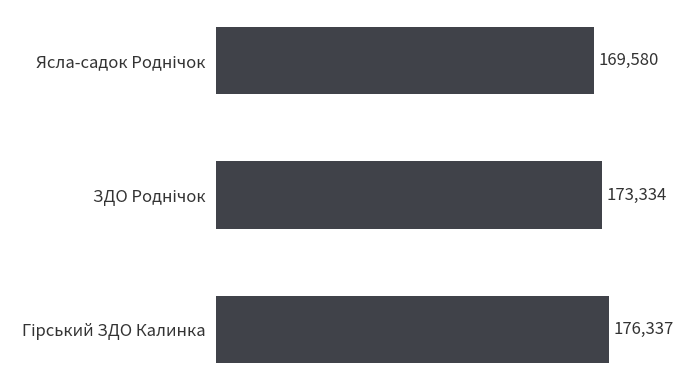

What is the greatest value displayed?

176337